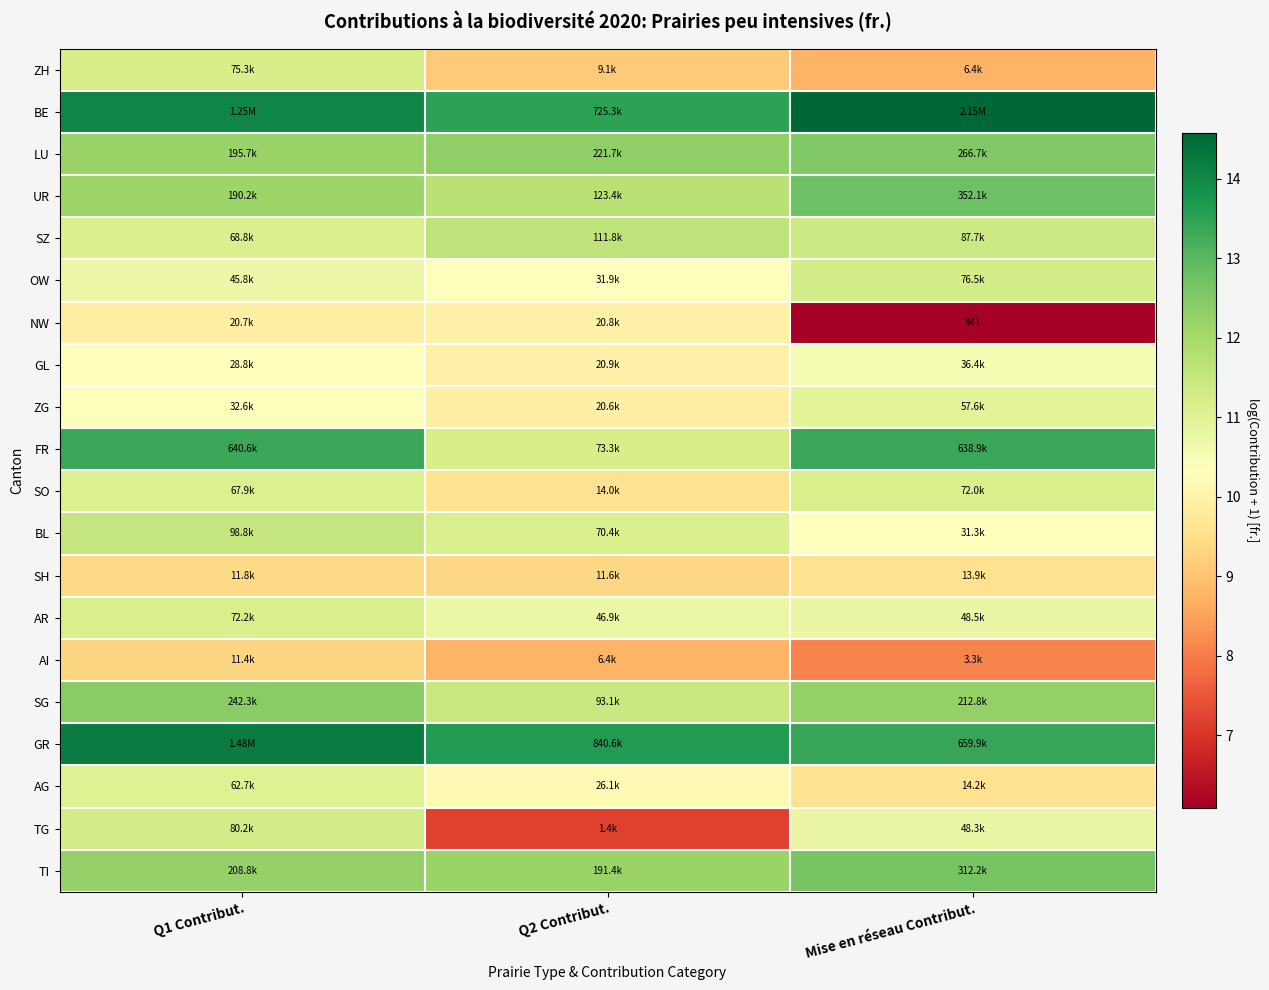

What is the smallest value displayed?

6.1